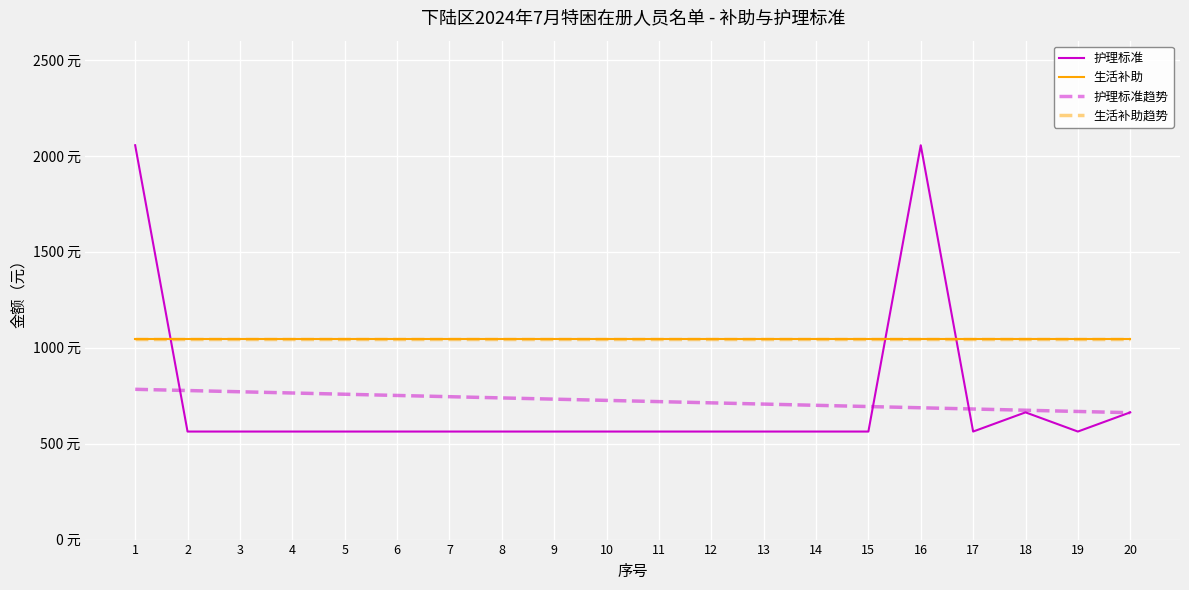

True or false: 护理标准趋势 and 生活补助 cross at least once.

False